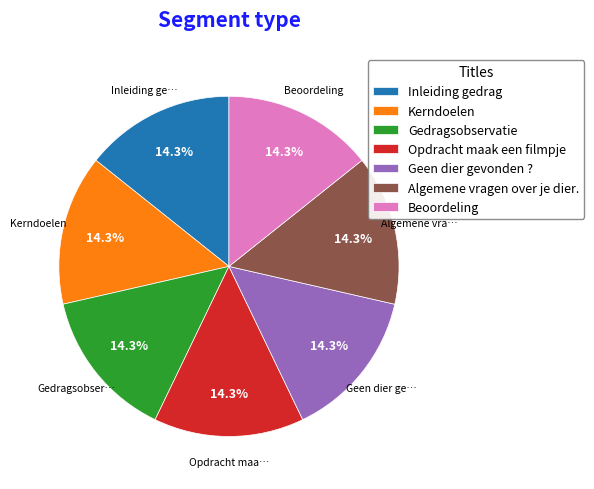

To the nearest percent, what portion does Geen dier gevonden ? represent?

14%